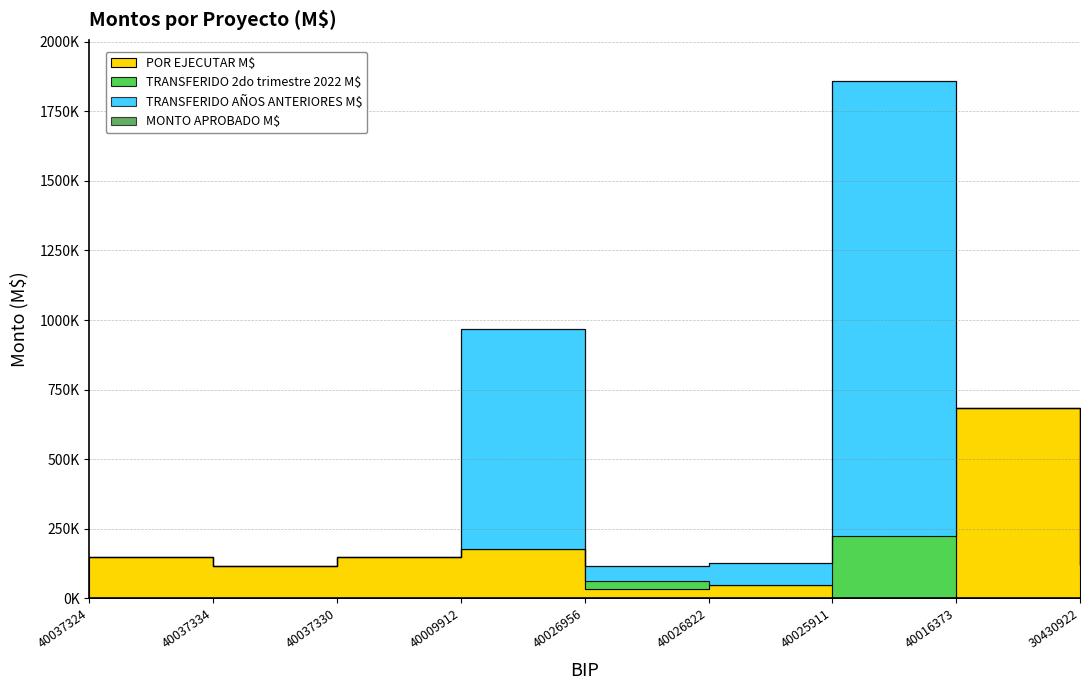

Where does the MONTO APROBADO M$ series first go above 150000?

40009912